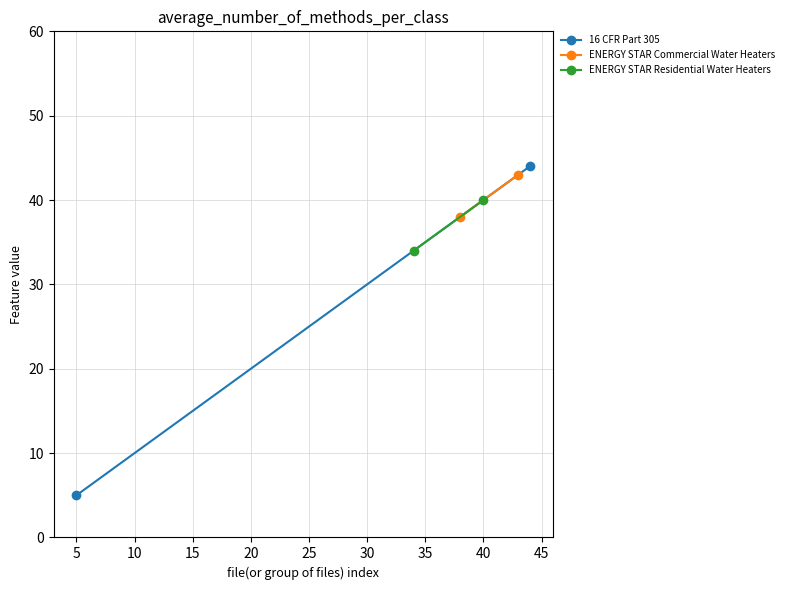

Rank the series by their average value, from lowest to highest.

16 CFR Part 305, ENERGY STAR Residential Water Heaters, ENERGY STAR Commercial Water Heaters